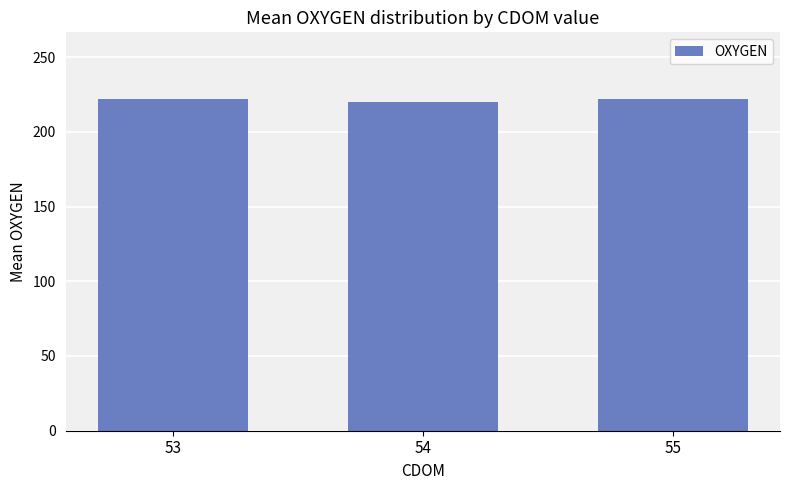

Reading right to left, list all the values displayed in this chart.

55=222.1	54=219.8	53=222.1